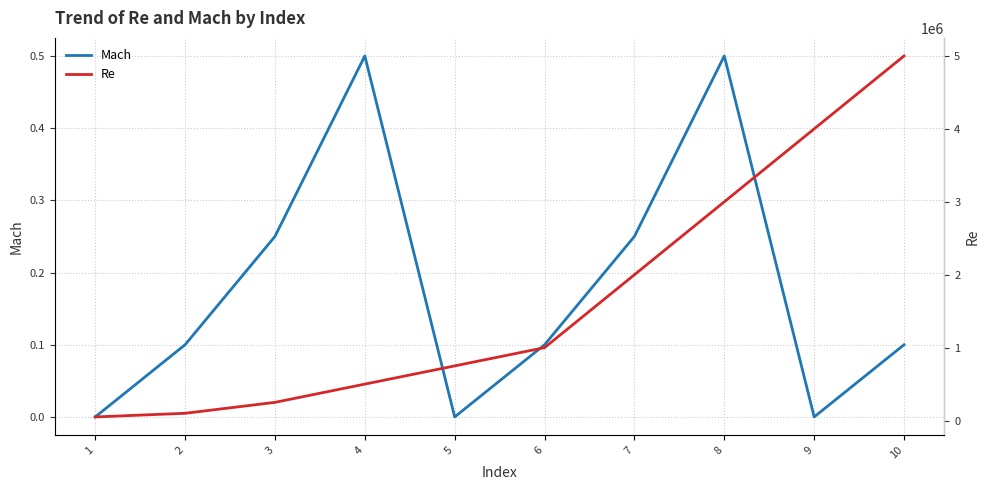

Rank the series by their maximum value, from lowest to highest.

Mach, Re